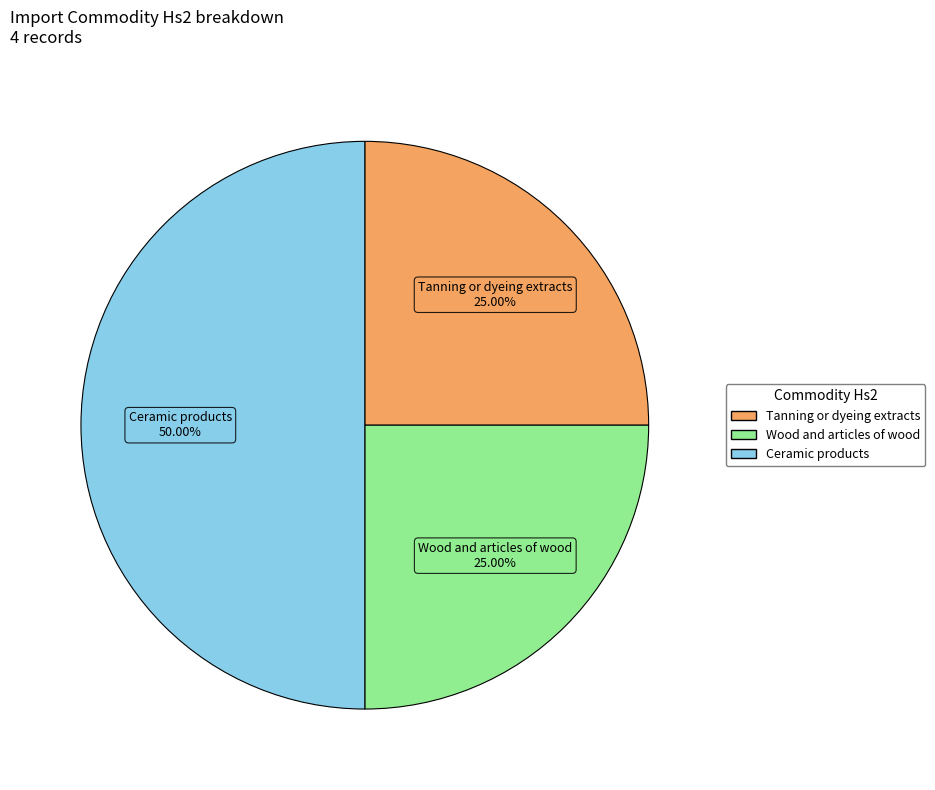

Count the number of slices in the pie.

3